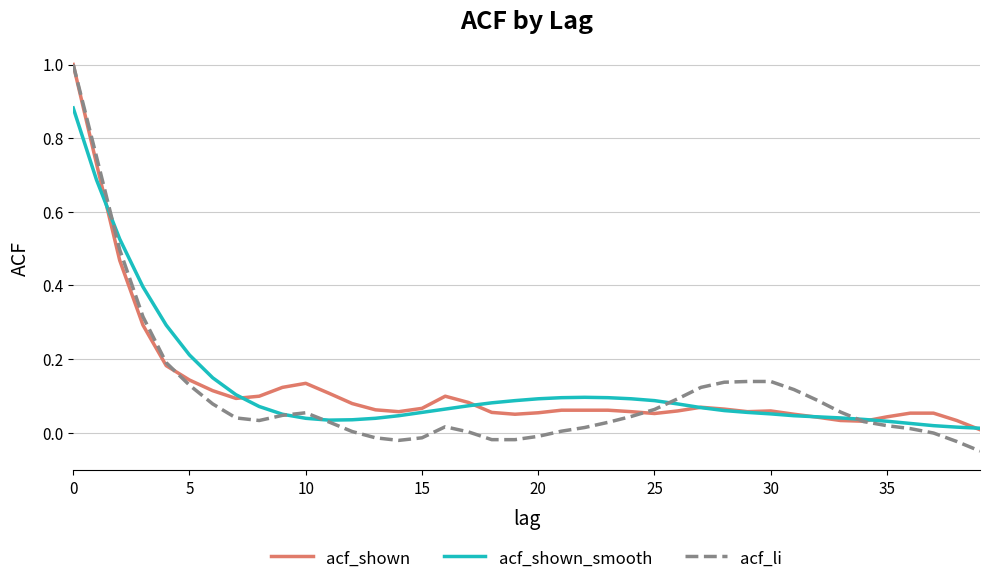

True or false: acf_li and acf_shown cross at least once.

True